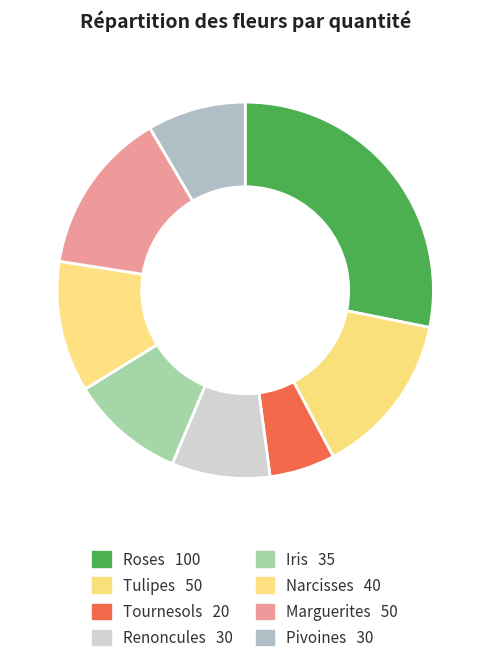

How many segments does this pie chart have?

8